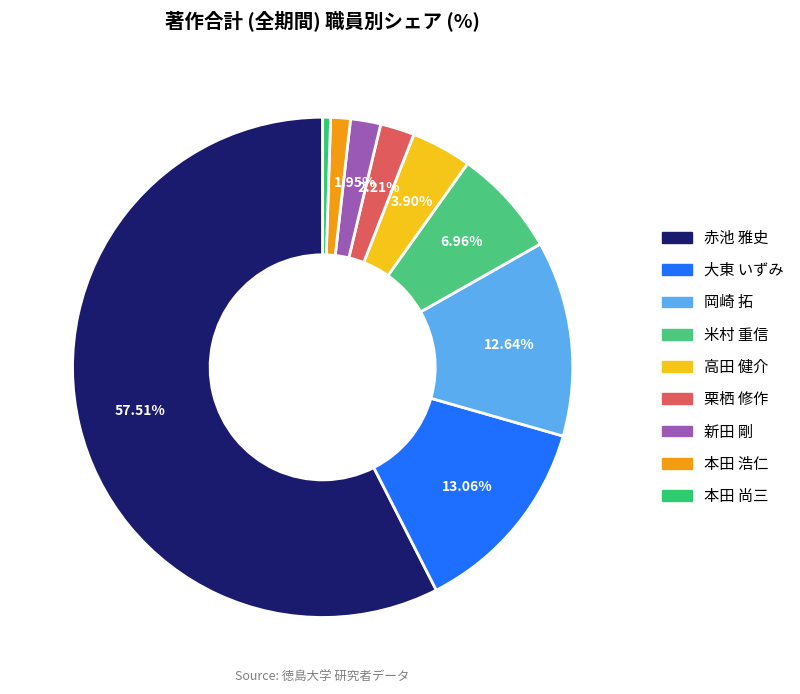

What portion of the pie excludes 本田 尚三?

99.5%